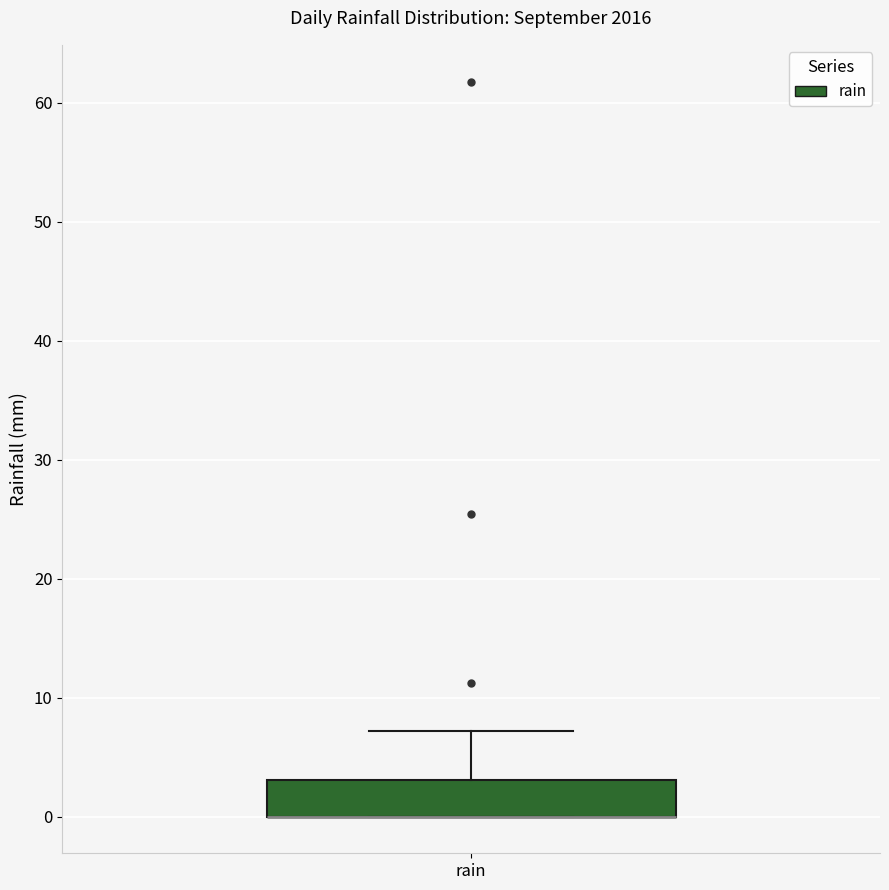

Where is the lower edge of the box for rain on the y-axis? The values are not printed on the chart, so give them approximately, as read against the axis.

0